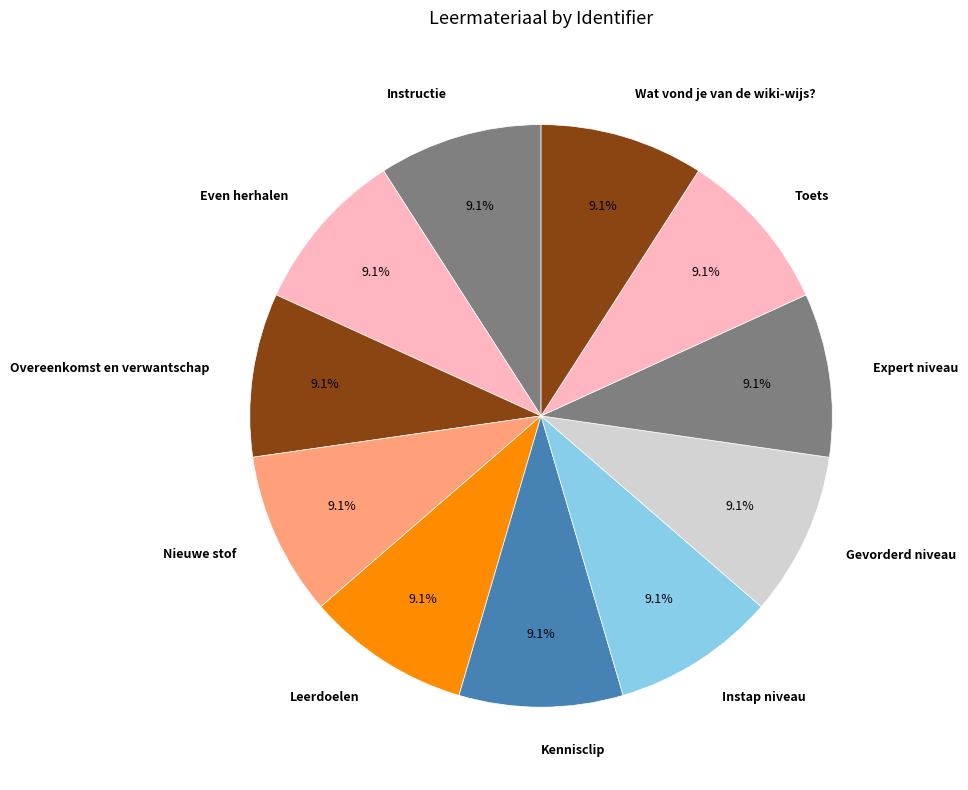

To the nearest percent, what percentage of the pie is Instructie?

9%